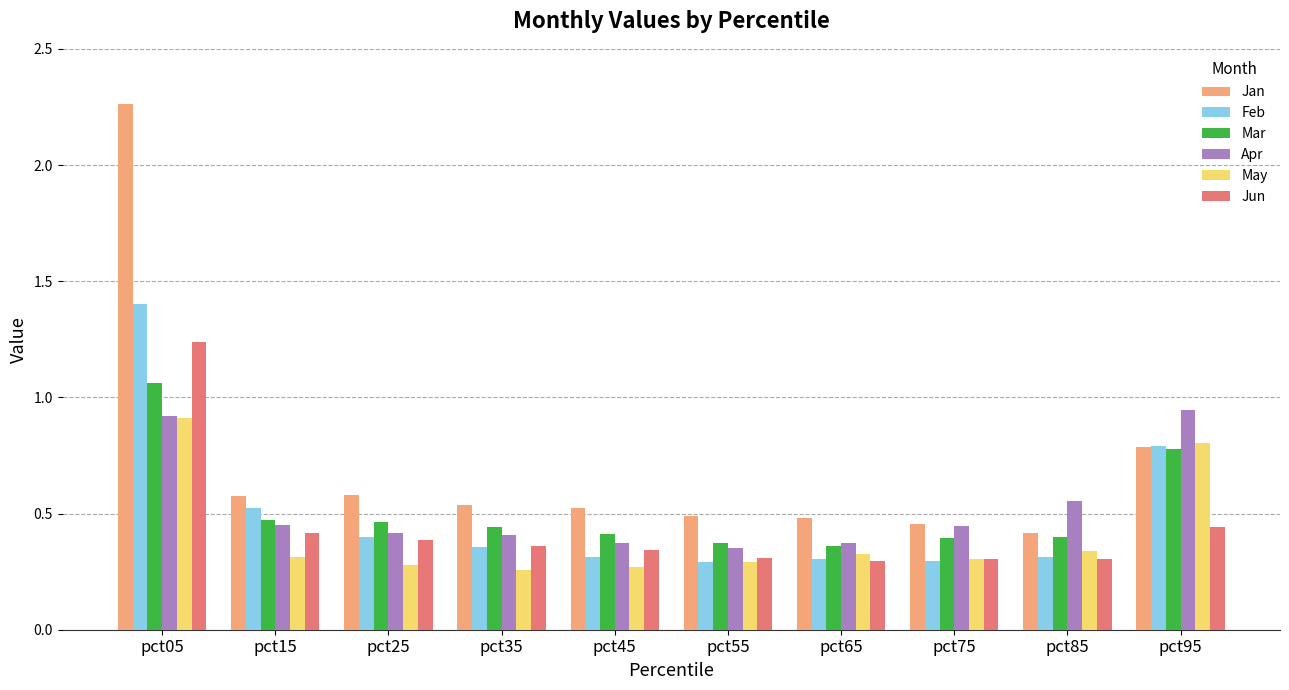

Which series has the widest spread of values?

Jan